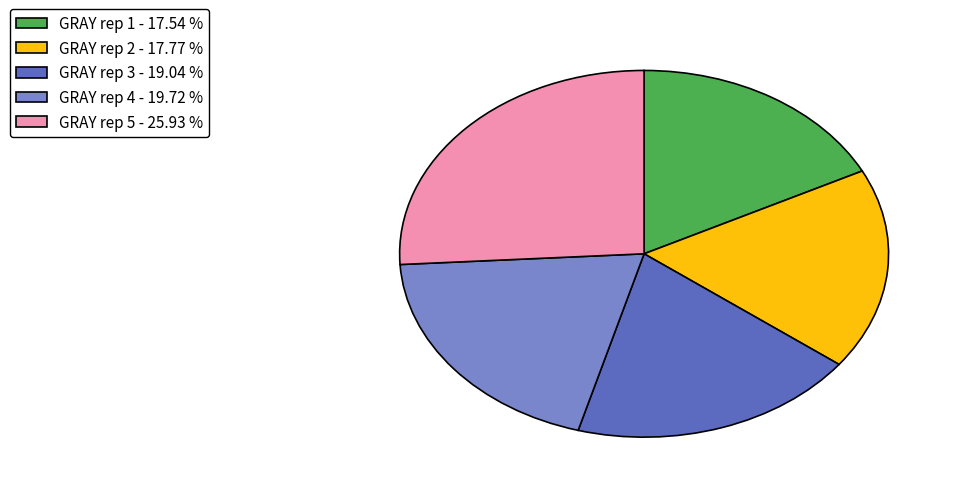

Is there any slice that represents more than half of the pie?

No